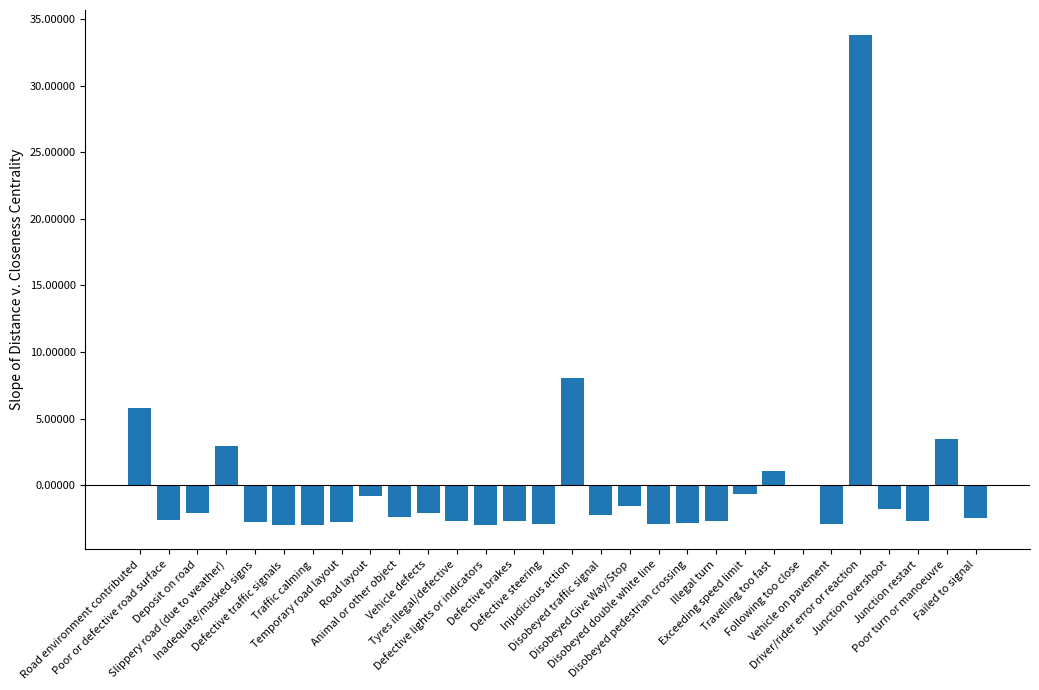

What is the maximum value shown in the chart?

33.8